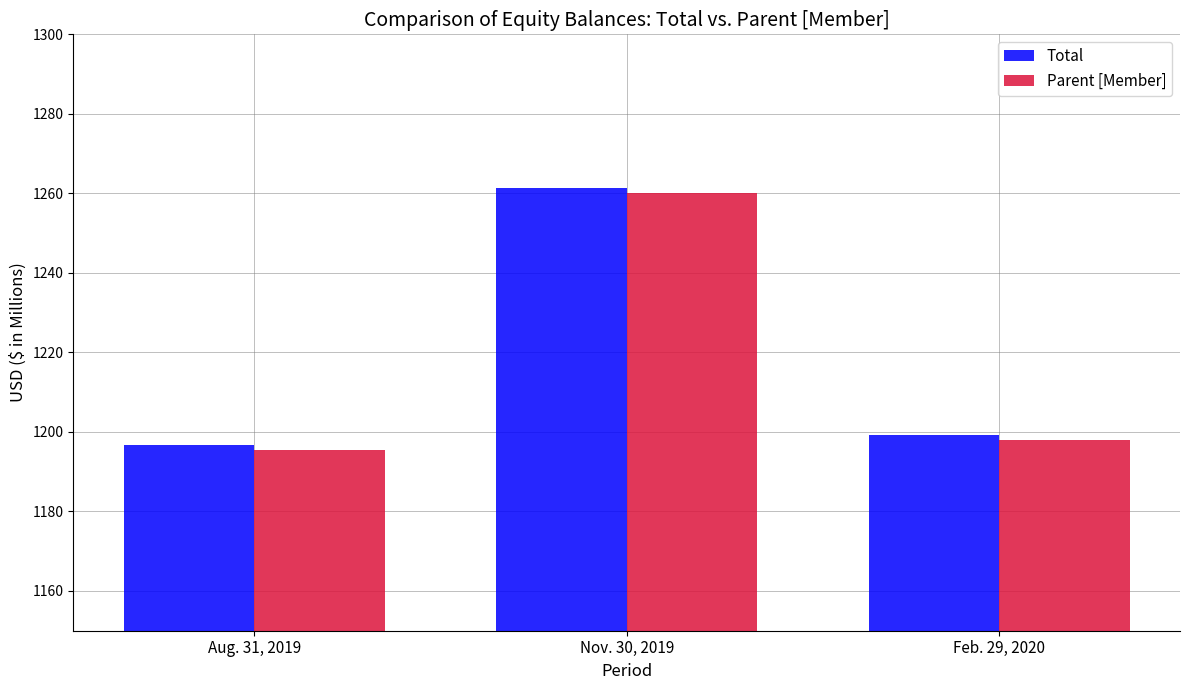

At which label does Parent [Member] reach its minimum?

Aug. 31, 2019